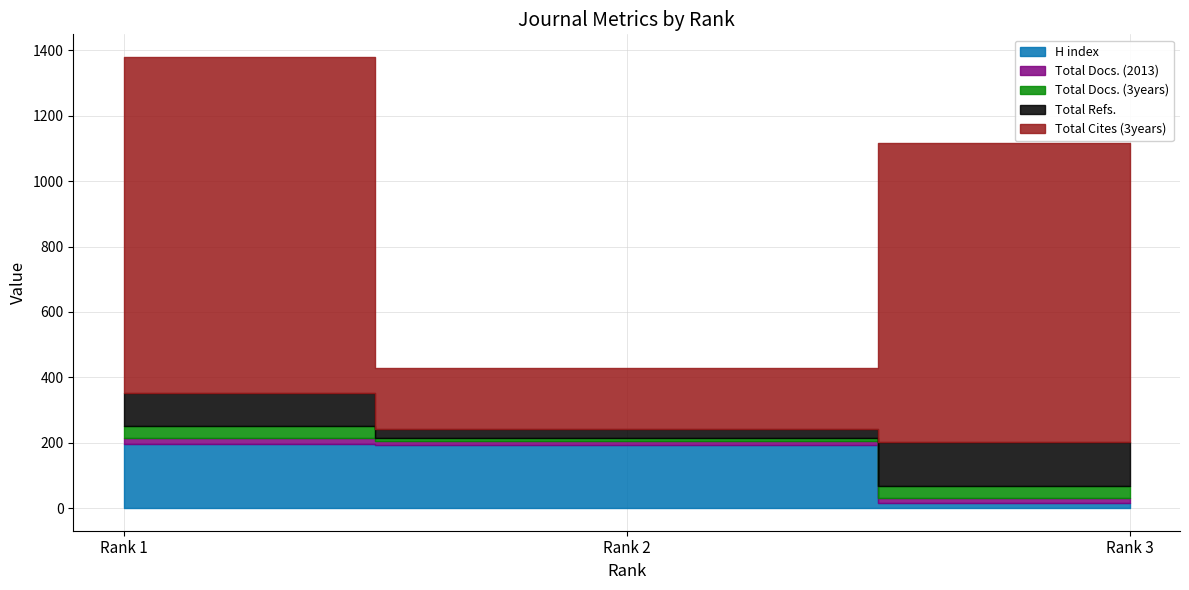

How many lines are shown in the chart?

5